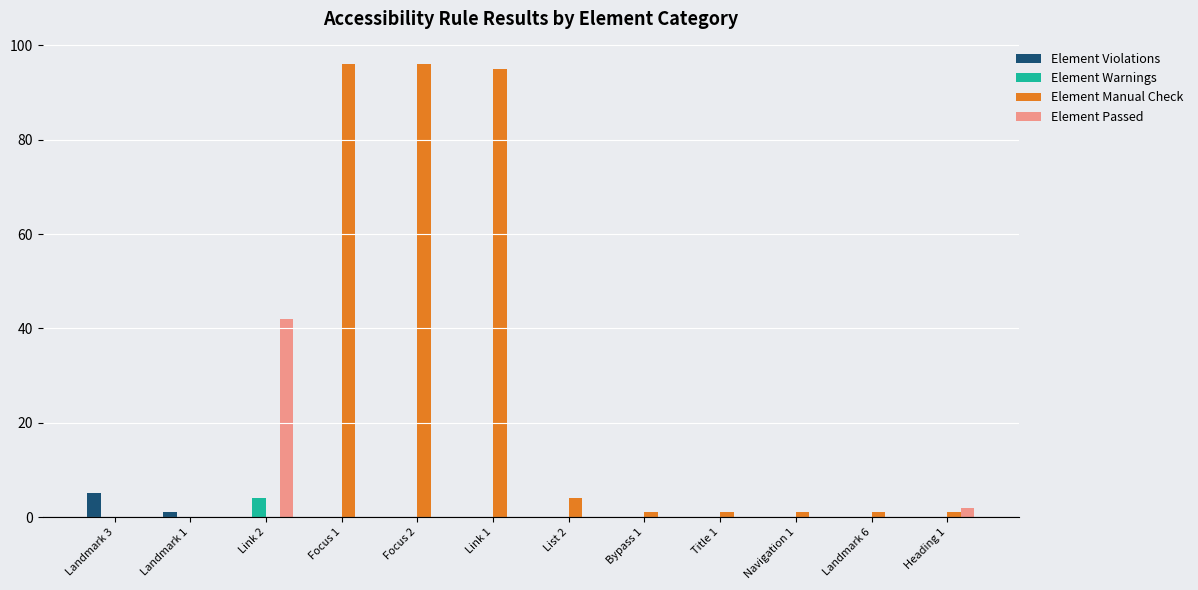

What is the greatest value displayed?

96